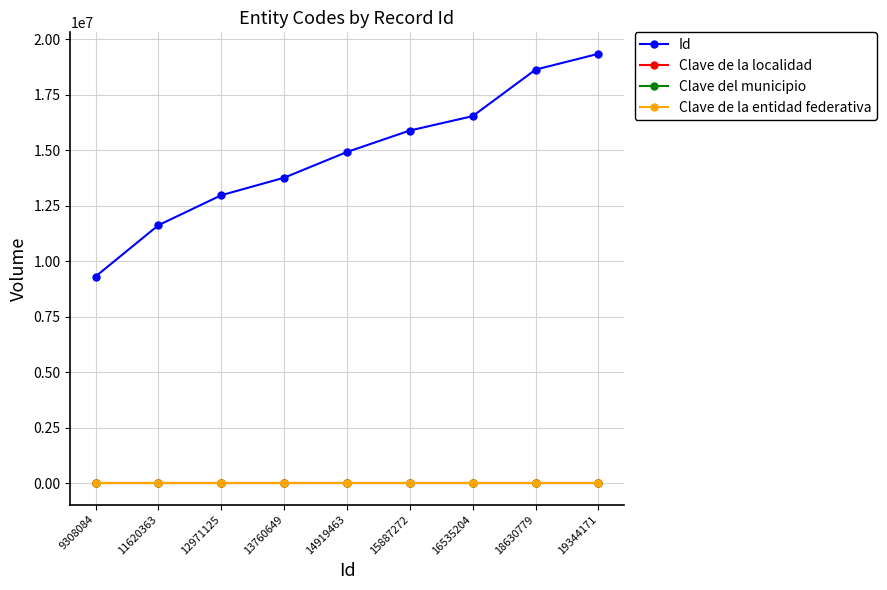

True or false: Id and Clave de la localidad cross at least once.

False